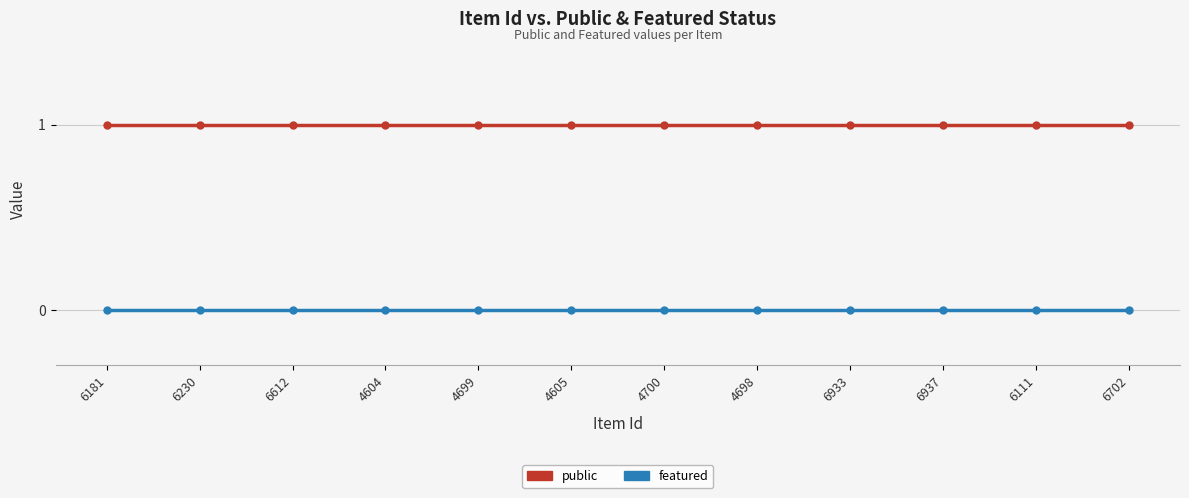

Reading left to right, what are all the values shown in this chart?

public: 6181=1	6230=1	6612=1	4604=1	4699=1	4605=1	4700=1	4698=1	6933=1	6937=1	6111=1	6702=1
featured: 6181=0	6230=0	6612=0	4604=0	4699=0	4605=0	4700=0	4698=0	6933=0	6937=0	6111=0	6702=0